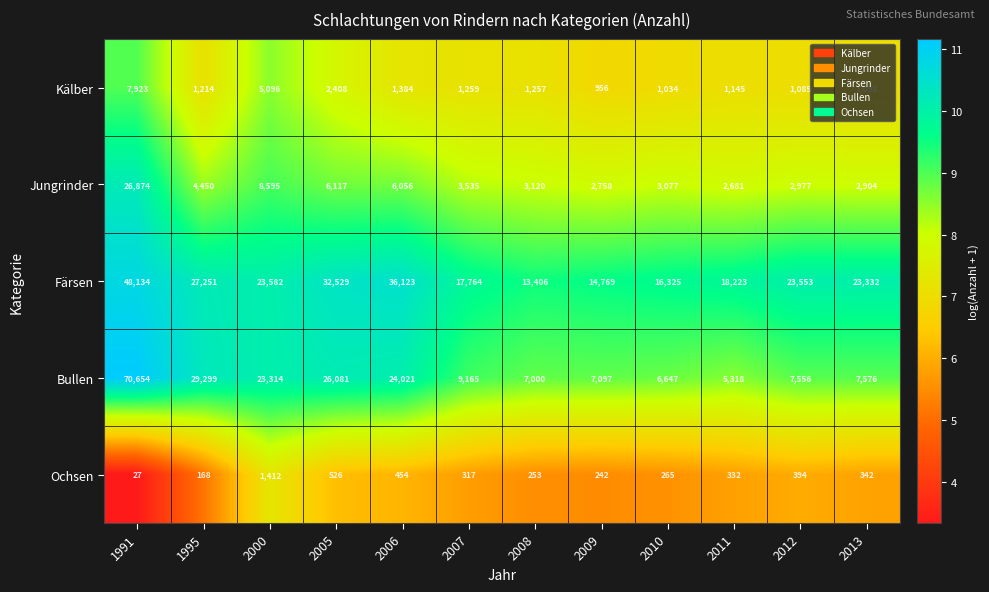

The Kälber series shows 400 at 2006. True or false?

False